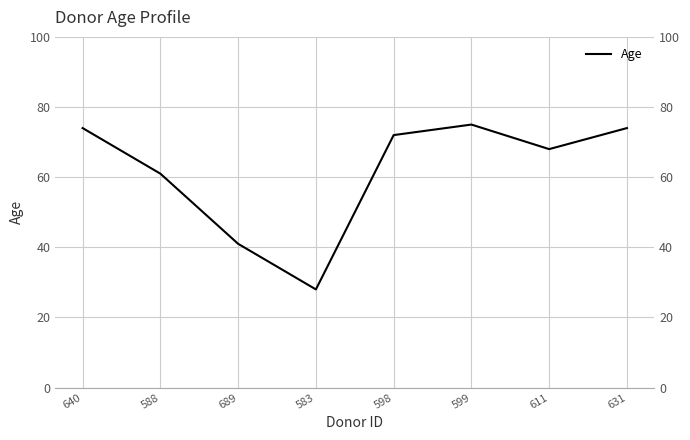

What is the label of the 5th point from the right?

583